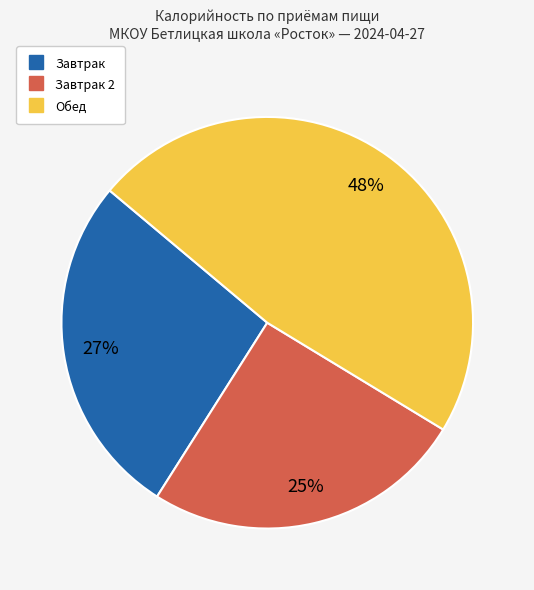

Is there a majority slice in this chart?

No